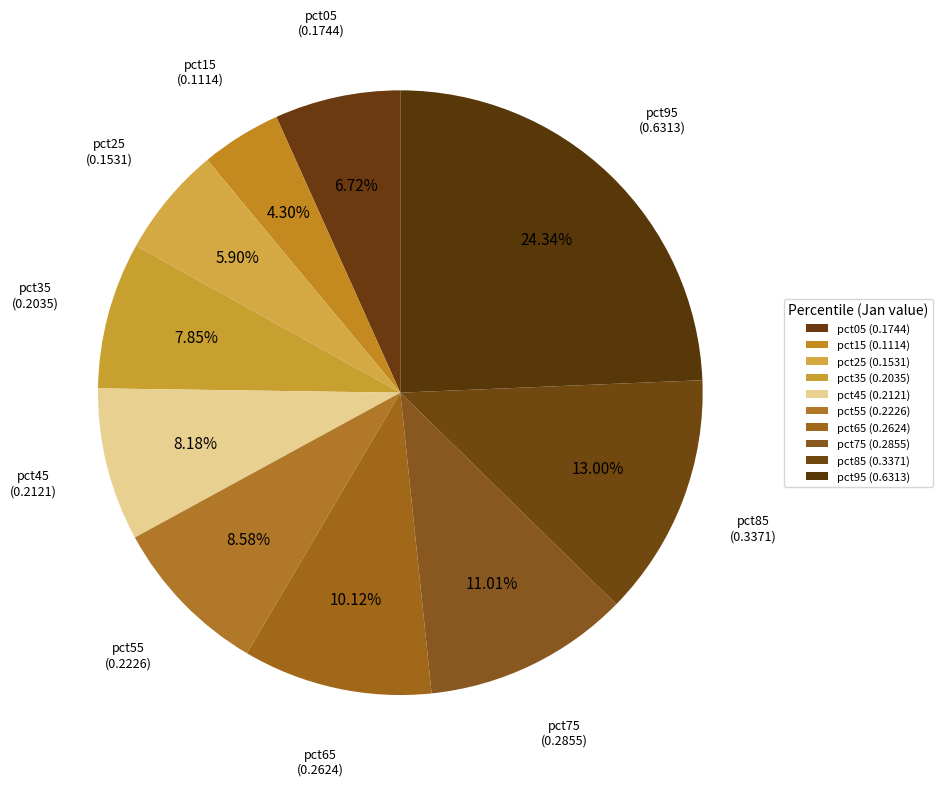

Count the number of slices in the pie.

10